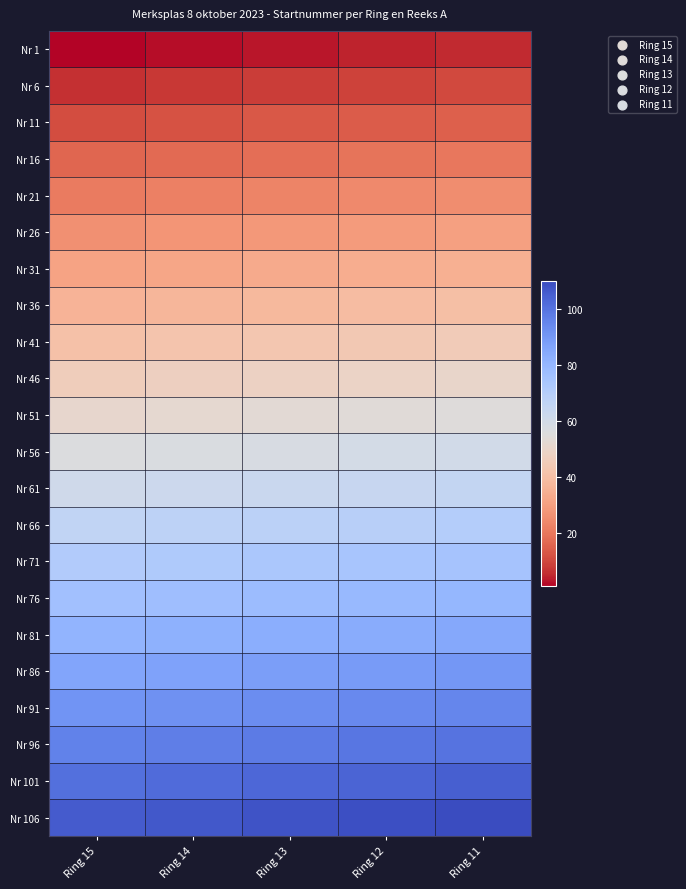

At which category is the sum across all series the highest?

Ring 11